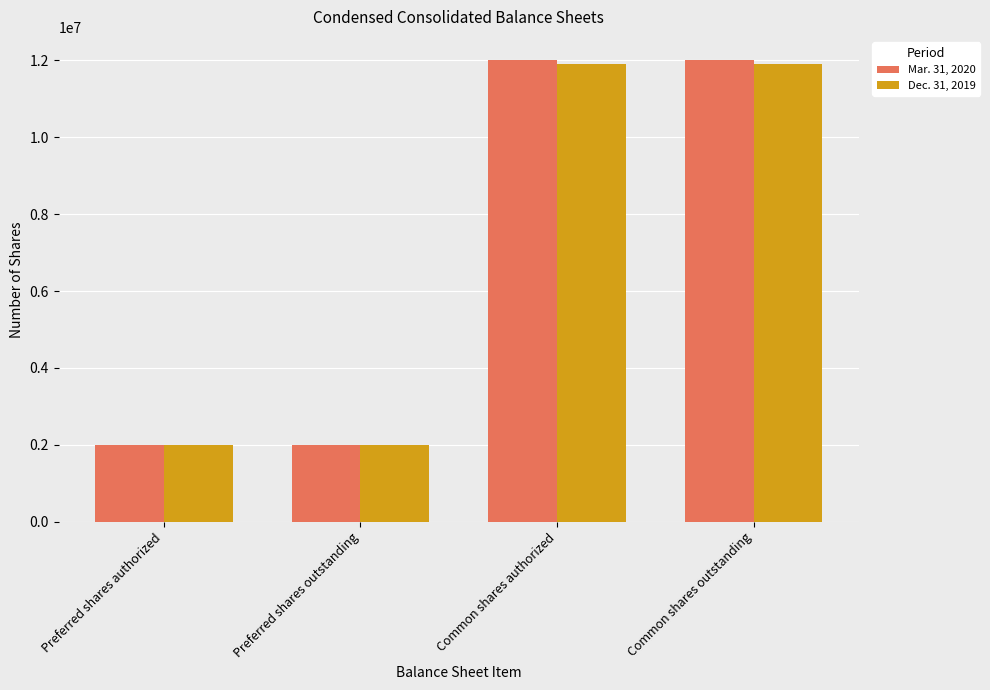

Which series has the largest range (max minus min)?

Mar. 31, 2020